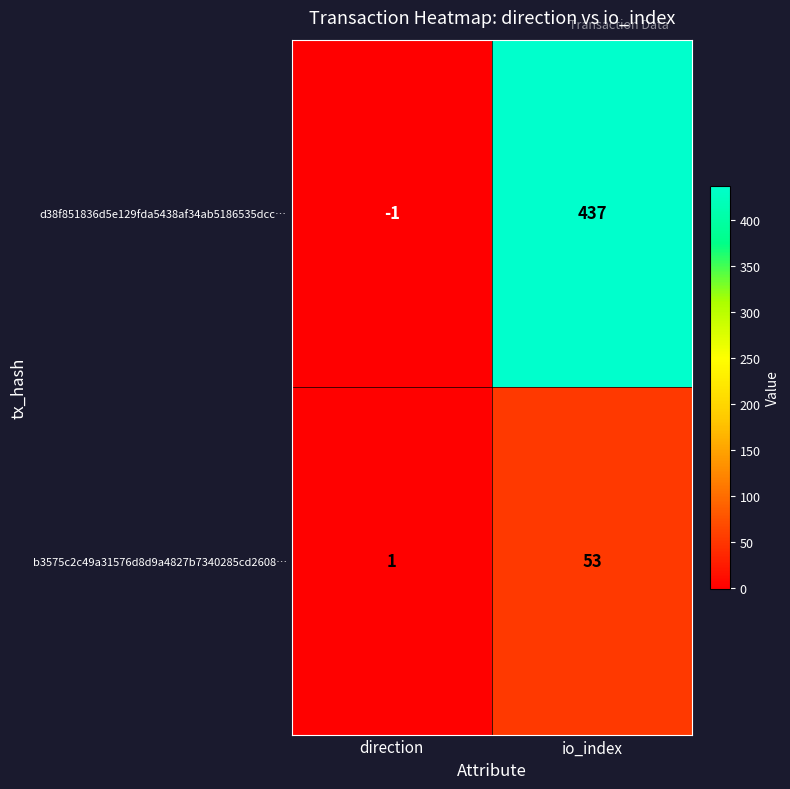

Is it true that d38f851836d5e129fda5438af34ab5186535dcc… equals 0 at direction?

False